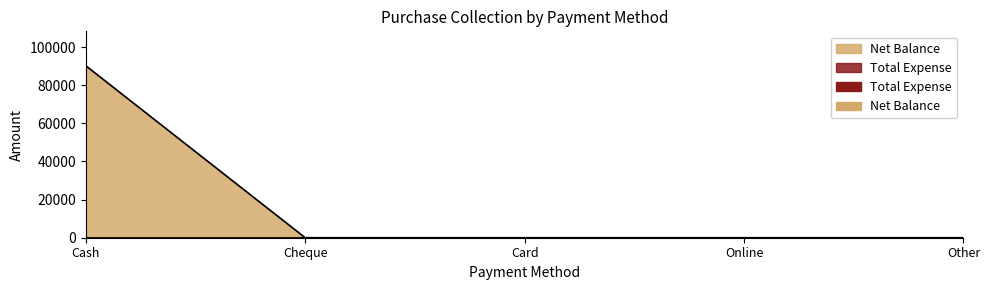

How many categories are shown in the chart?

5